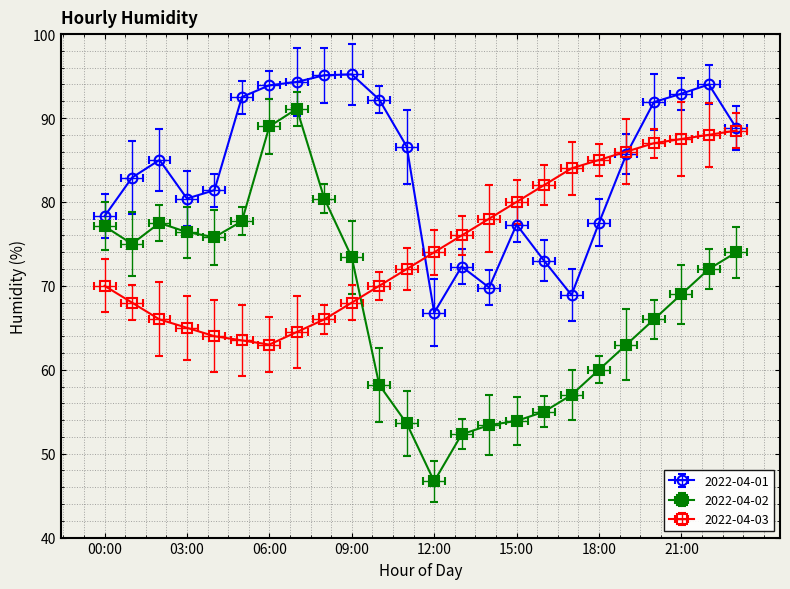

True or false: 2022-04-02 and 2022-04-03 cross at least once.

True